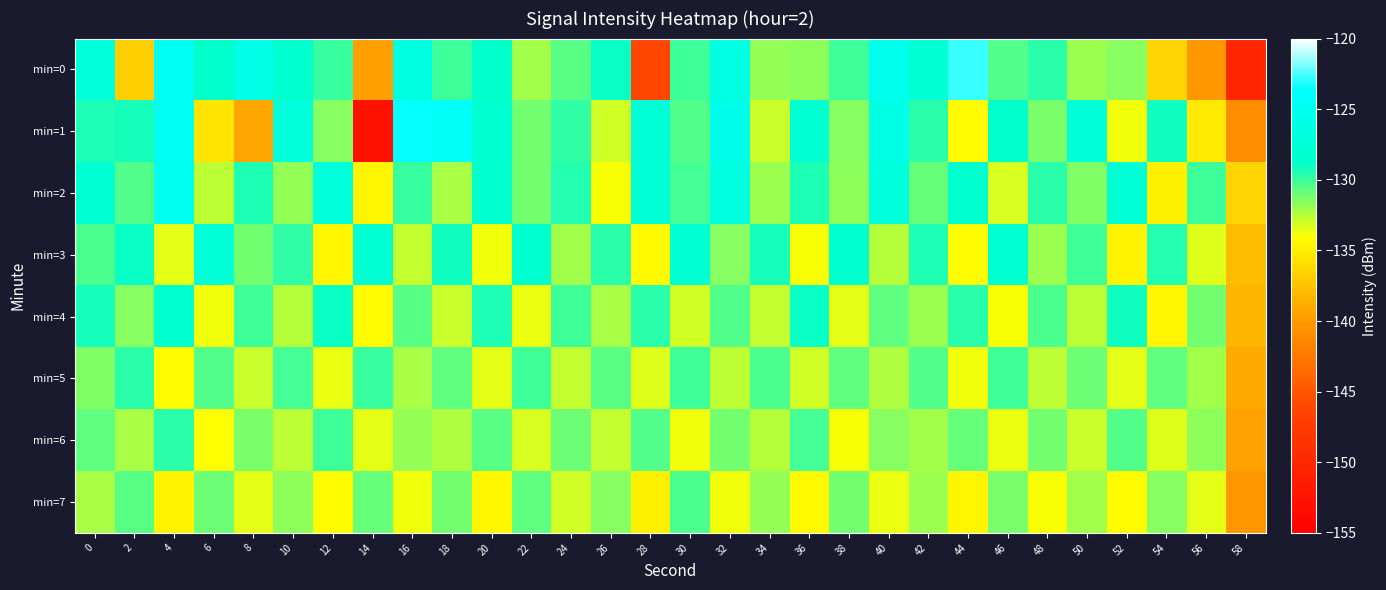

What is the total value across all series at 50?

-1049.5